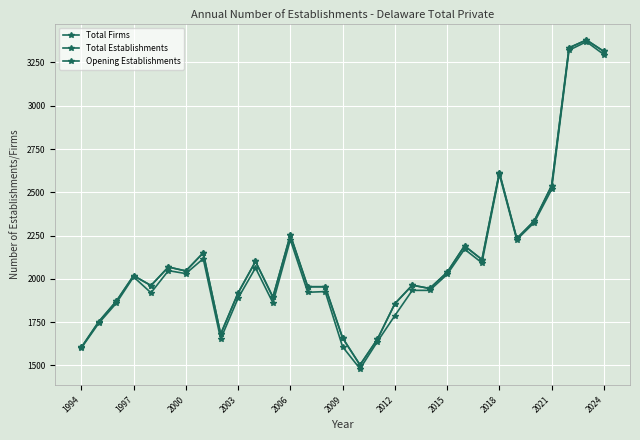

Does the chart have visible grid lines?

Yes